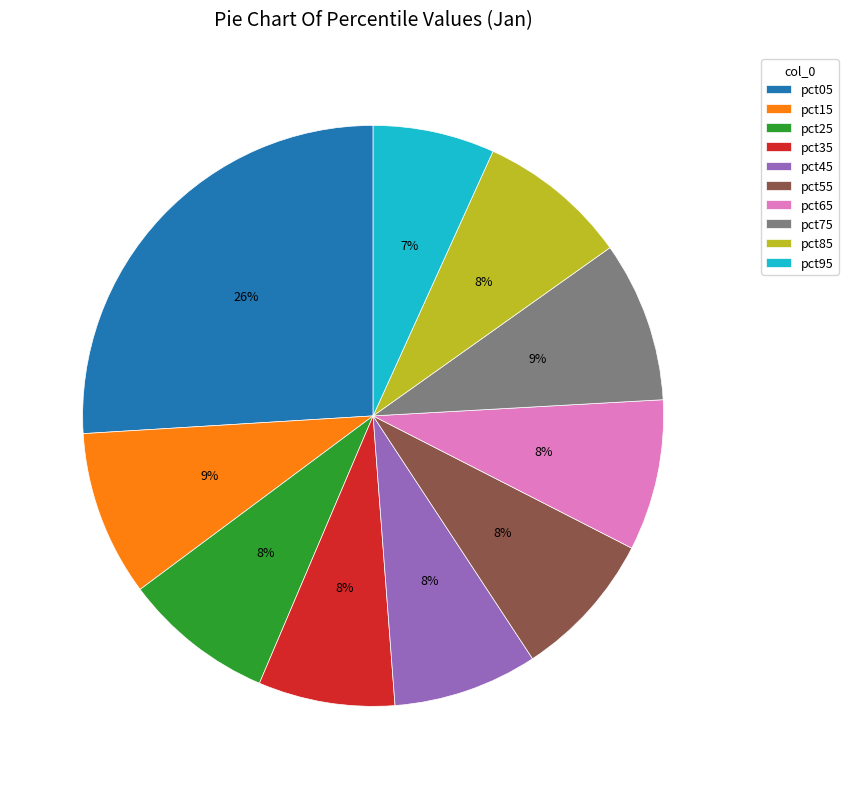

To the nearest percent, what percentage of the pie is pct95?

7%